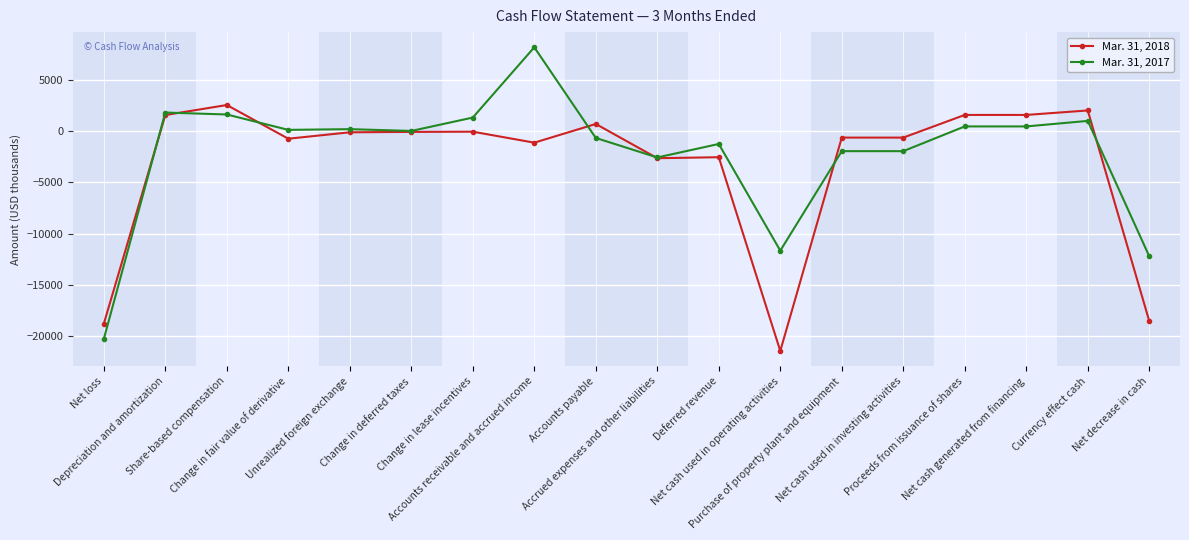

Which series has the widest spread of values?

Mar. 31, 2017